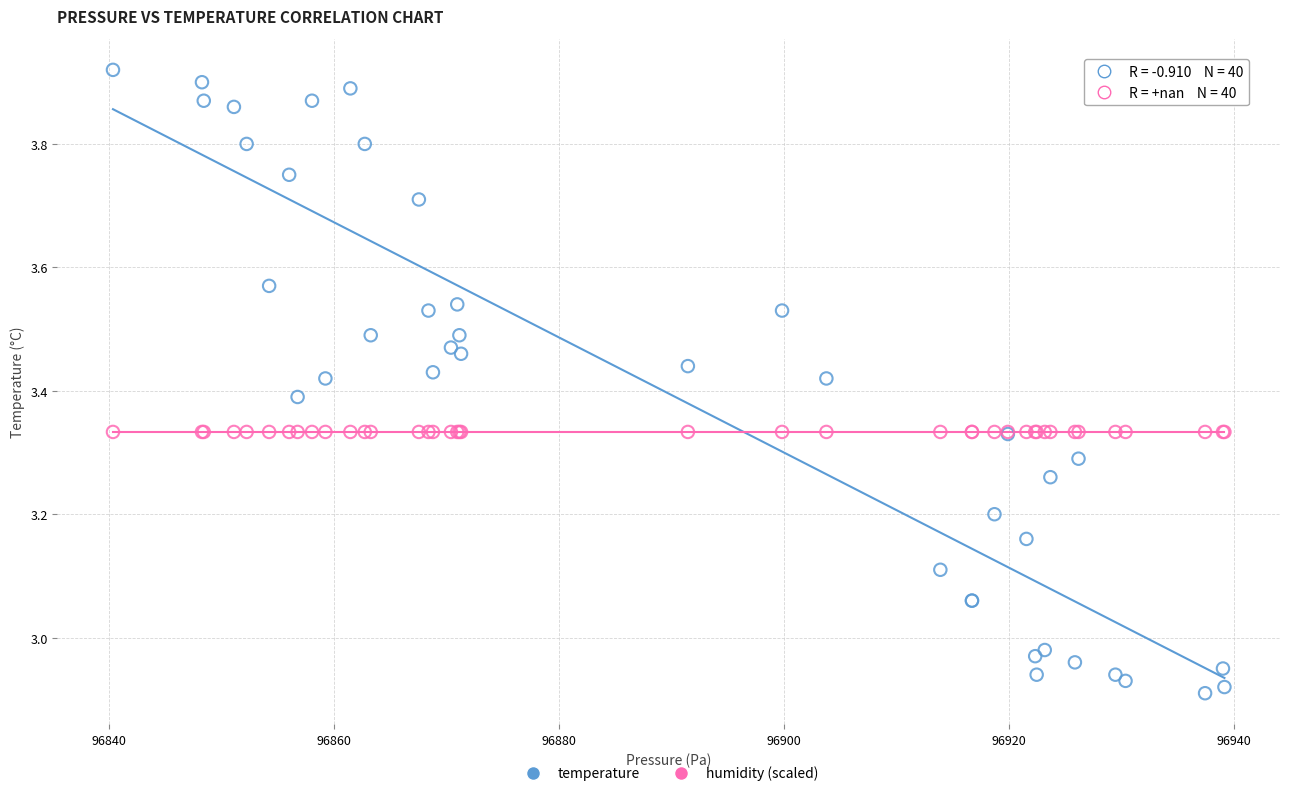

Which series contains the lowest Y value?

temperature